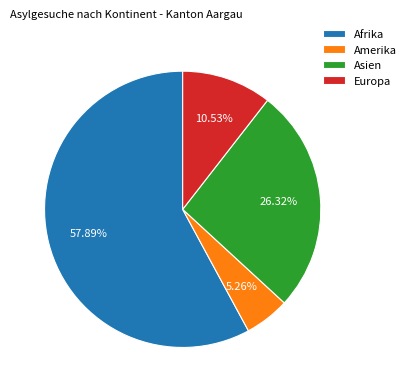

What is the total percentage of Asien and Afrika?

84.2%